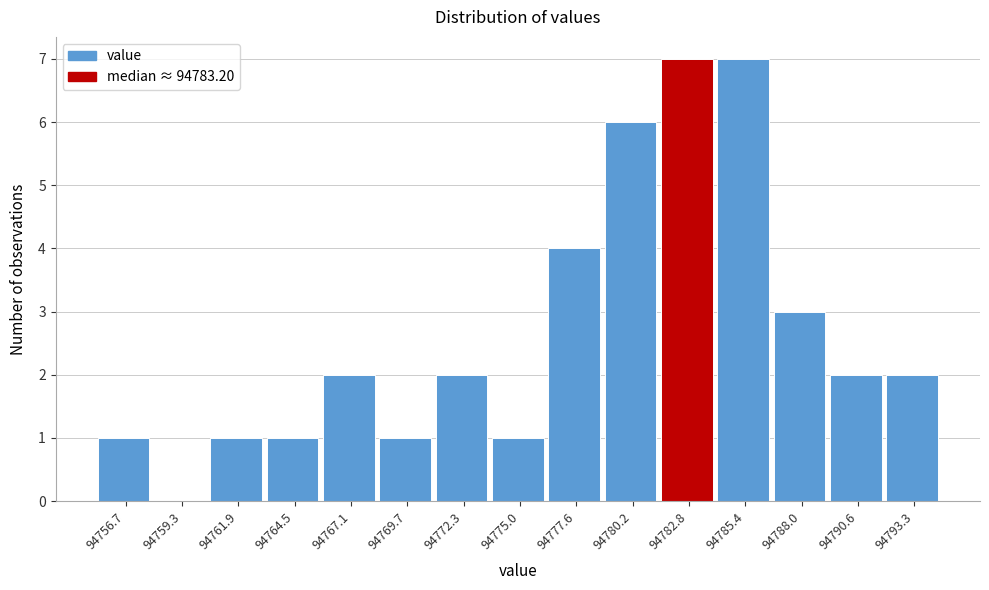

Reading left to right, transcribe all the data shown in this chart.

94756.7=1	94759.3=0	94761.9=1	94764.5=1	94767.1=2	94769.7=1	94772.3=2	94775.0=1	94777.6=4	94780.2=6	94782.8=7	94785.4=7	94788.0=3	94790.6=2	94793.3=2